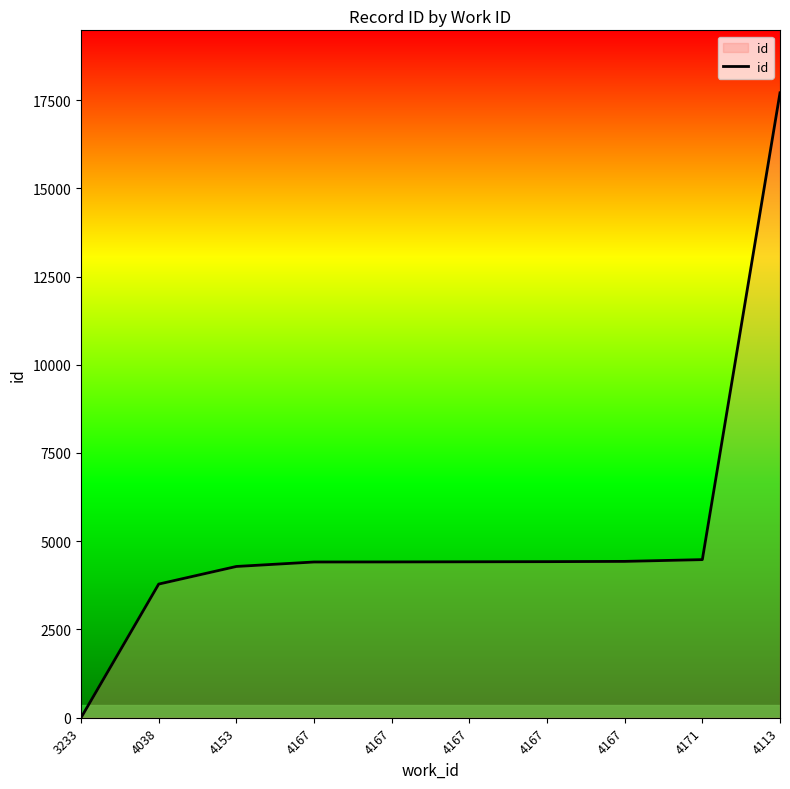

Reading left to right, transcribe all the data shown in this chart.

3233=0.0	4038=3786.2	4153=4285.4	4167=4412.1	4167=4414.0	4167=4417.8	4167=4421.7	4167=4429.4	4171=4479.3	4113=17704.0